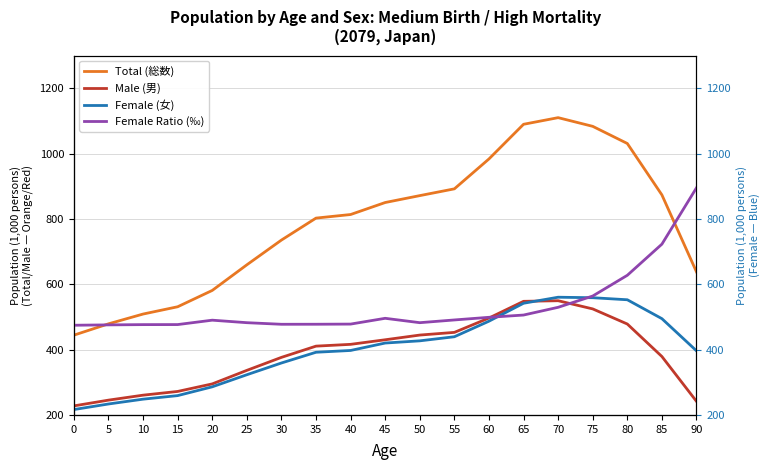

True or false: Male (男) and Female (女) cross at least once.

True